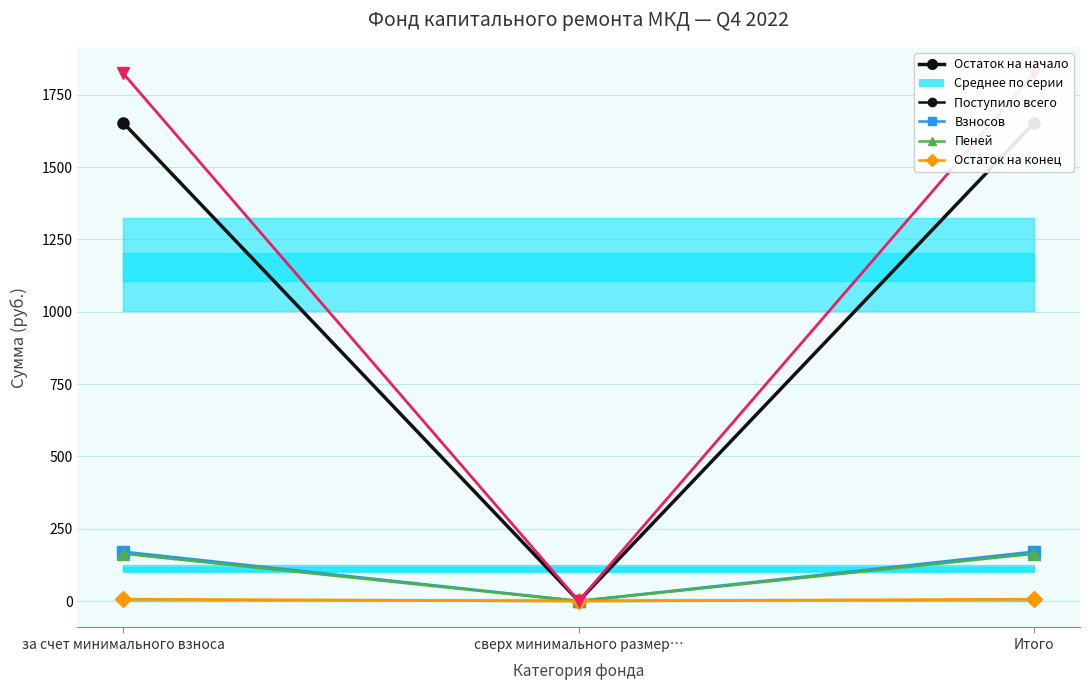

How many lines are shown in the chart?

5